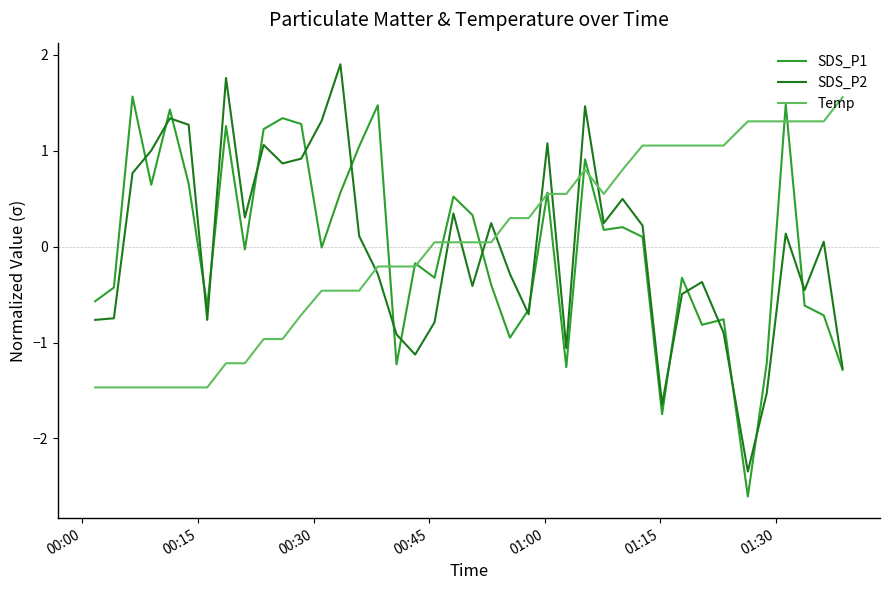

What is the smallest value displayed?

-2.6